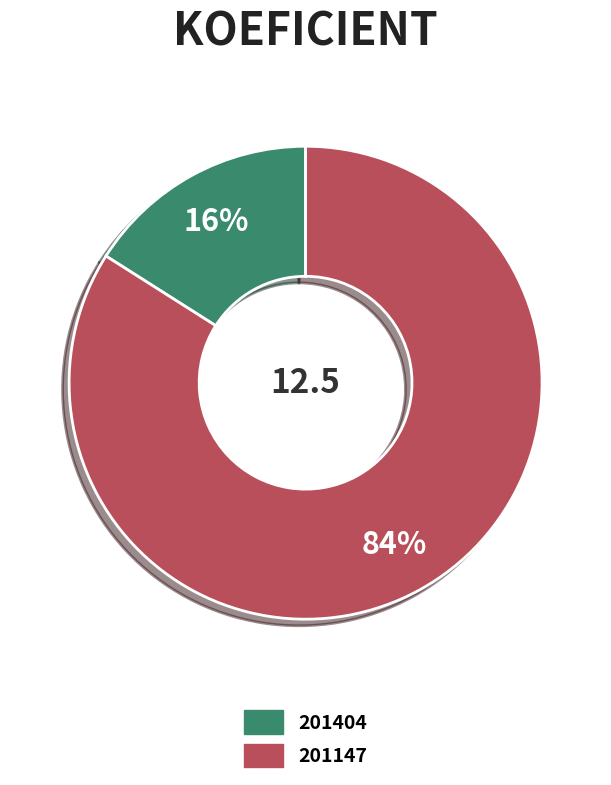

What percentage is the 201147 slice, to the nearest percent?

84%